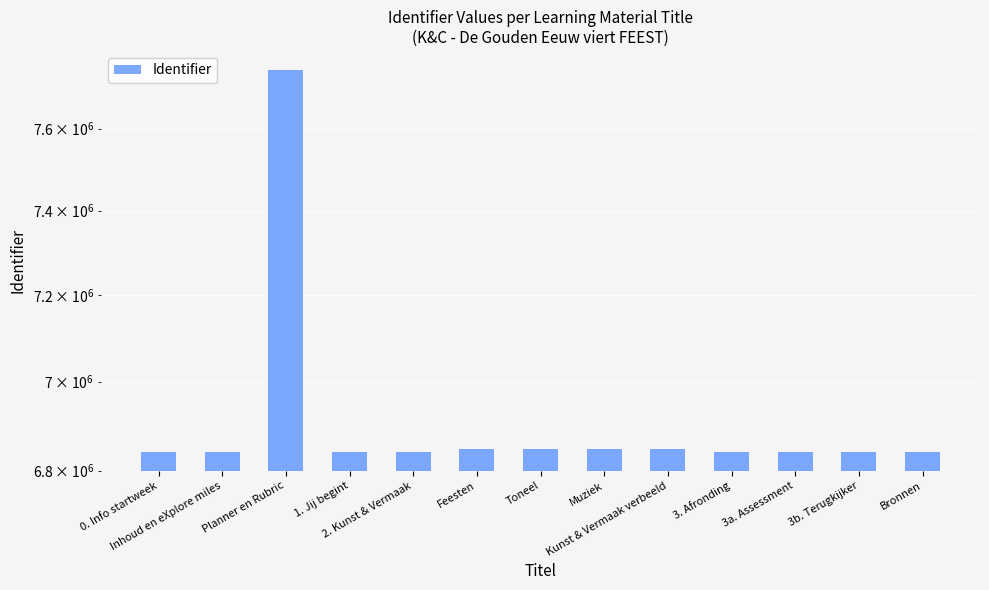

Reading left to right, list all the values displayed in this chart.

0. Info startweek=6842091	Inhoud en eXplore miles=6842093	Planner en Rubric=7746407	1. Jij begint=6842097	2. Kunst & Vermaak=6842100	Feesten=6848202	Toneel=6848205	Muziek=6848207	Kunst & Vermaak verbeeld=6848209	3. Afronding=6842107	3a. Assessment=6842108	3b. Terugkijker=6842110	Bronnen=6842111